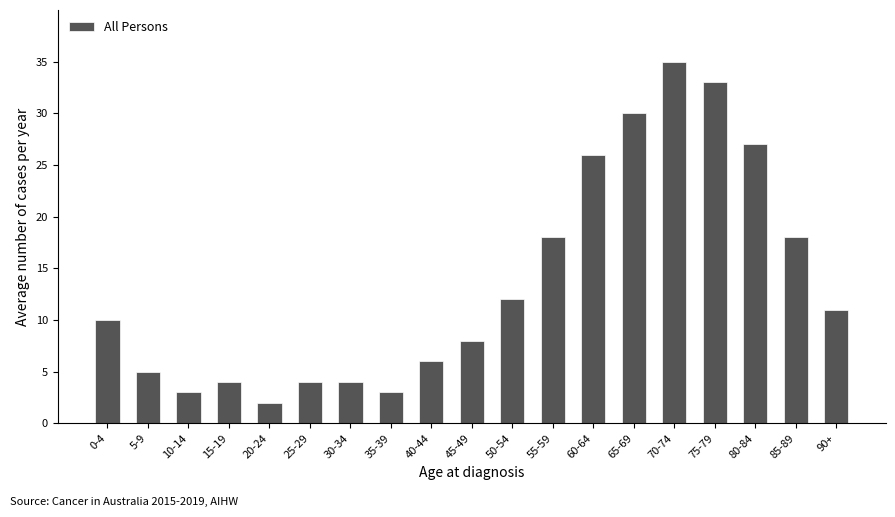

What is the sum of the values at 20-24 and 65-69?

32